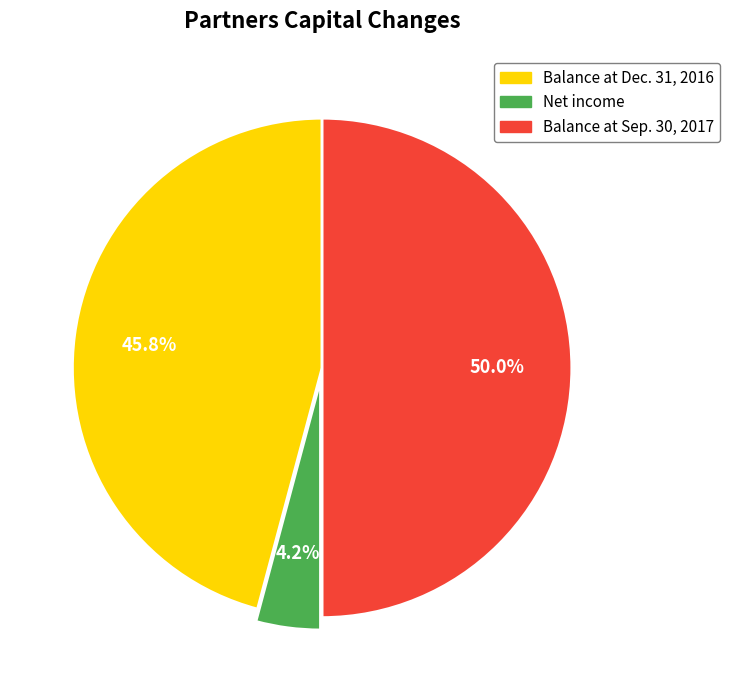

The Balance at Sep. 30, 2017 slice represents 50% of the pie. True or false?

True